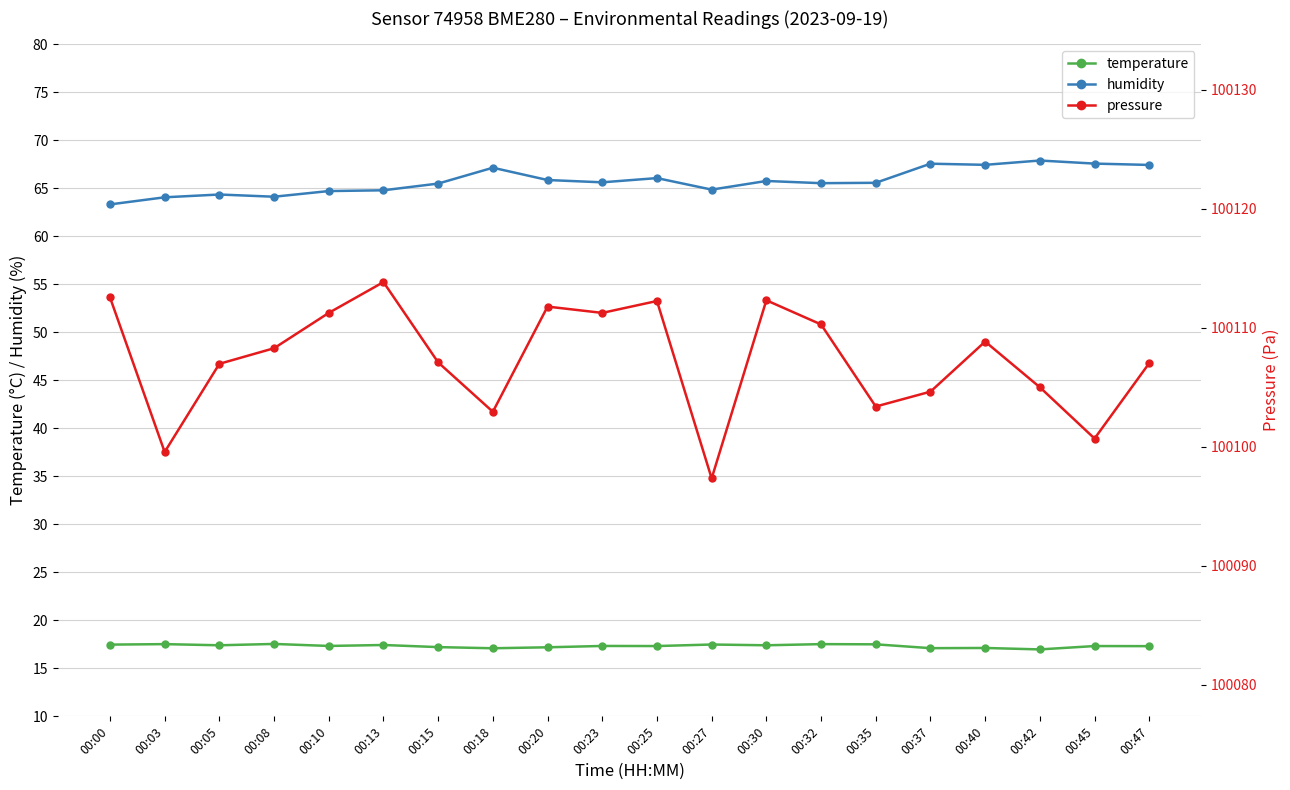

True or false: humidity and pressure cross at least once.

False